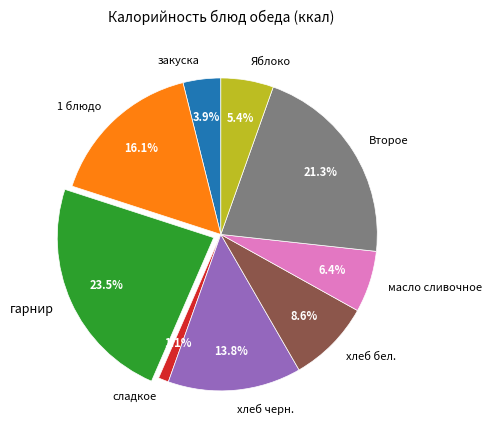

How many slices are in this pie chart?

9